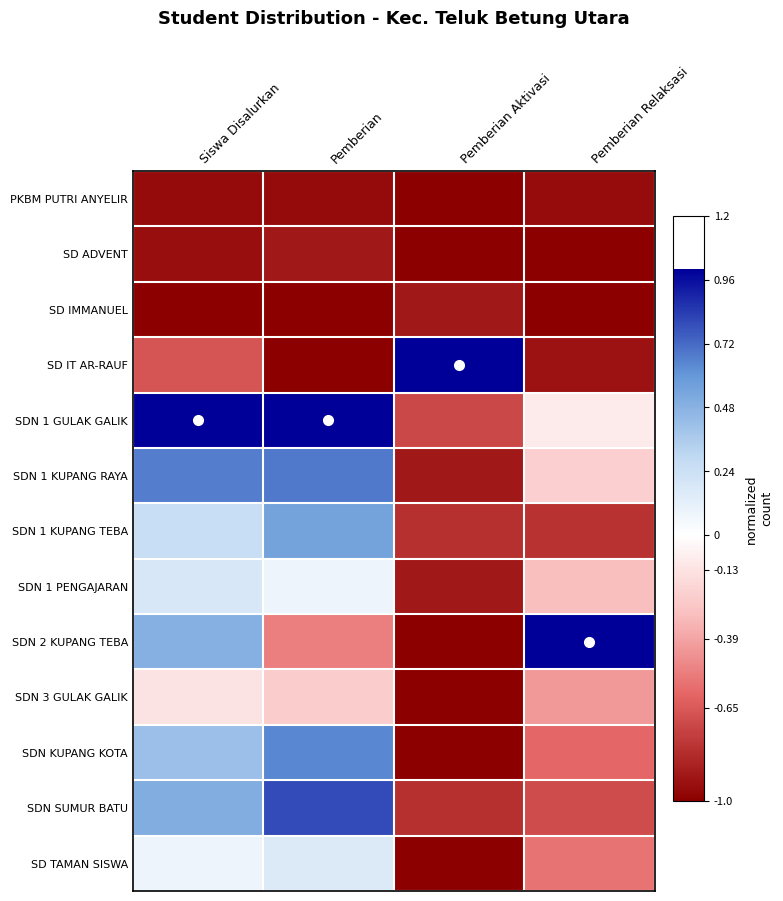

At how many categories does at least one series exceed 0?

4